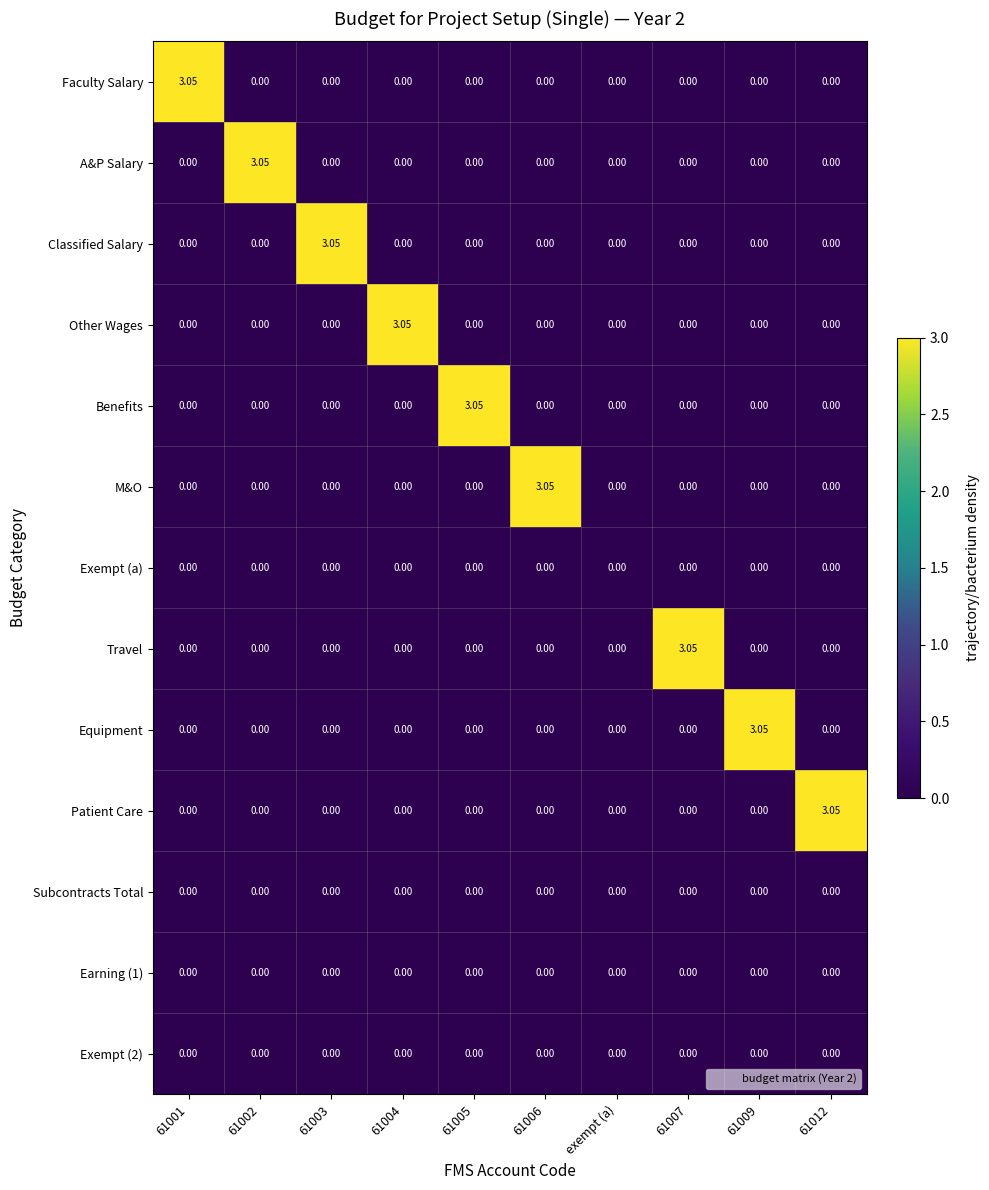

How many values in the Patient Care series exceed 0?

1